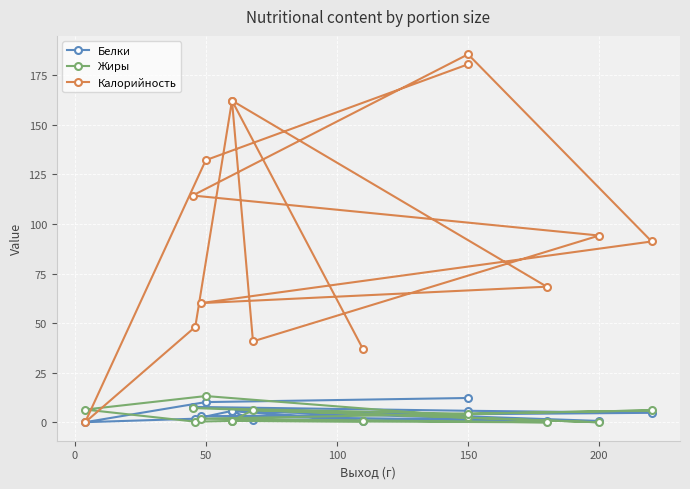

Is the value of Белки at 50 greater than the value of Калорийность at 250?

No